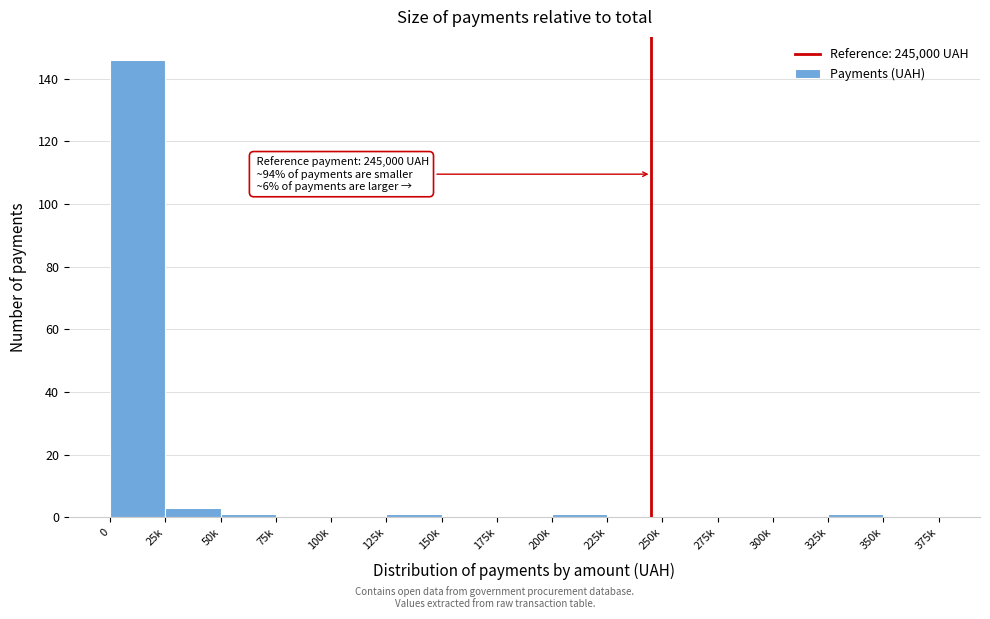

Reading right to left, extract all data points from this chart.

350k=0	325k=1	300k=0	275k=0	250k=0	225k=0	200k=1	175k=0	150k=0	125k=1	100k=0	75k=0	50k=1	25k=3	0=146